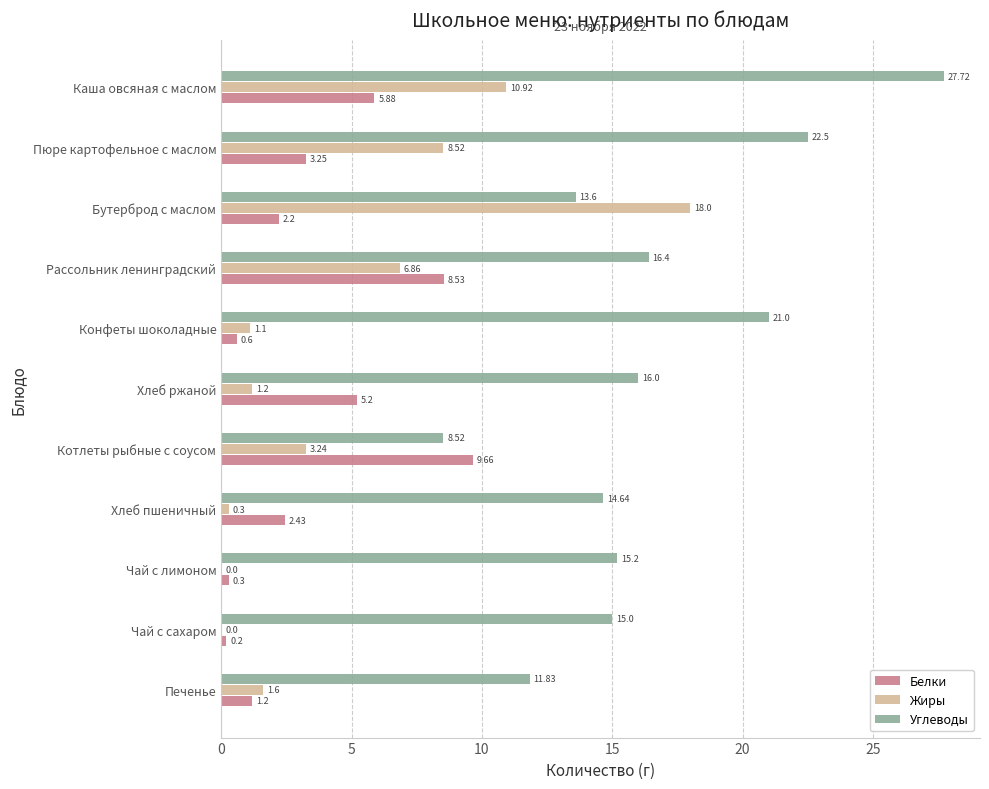

Which series changed the most between Котлеты рыбные с соусом and Хлеб ржаной?

Углеводы